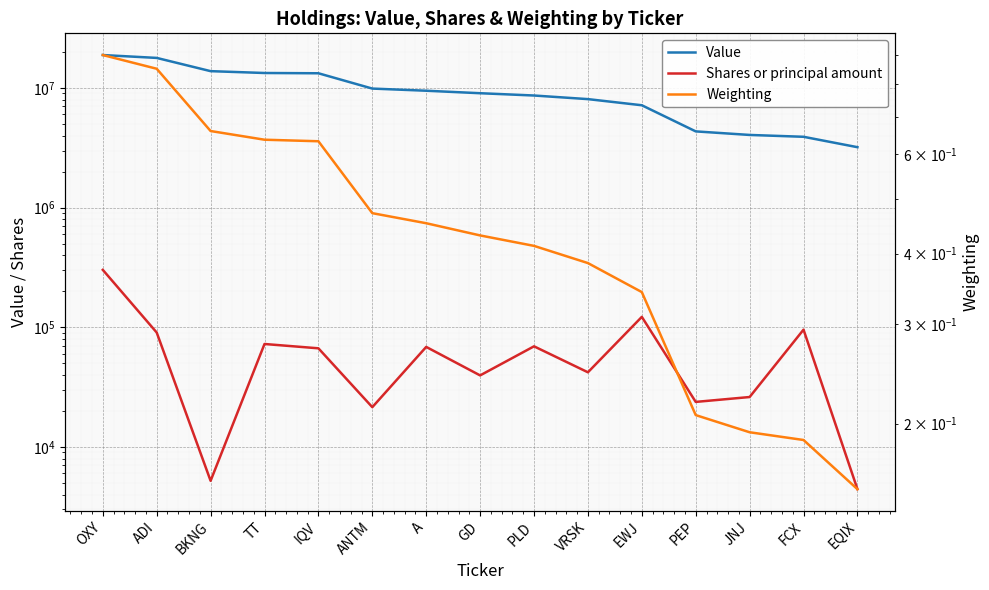

How many data points in Value are less than 9035975?

7